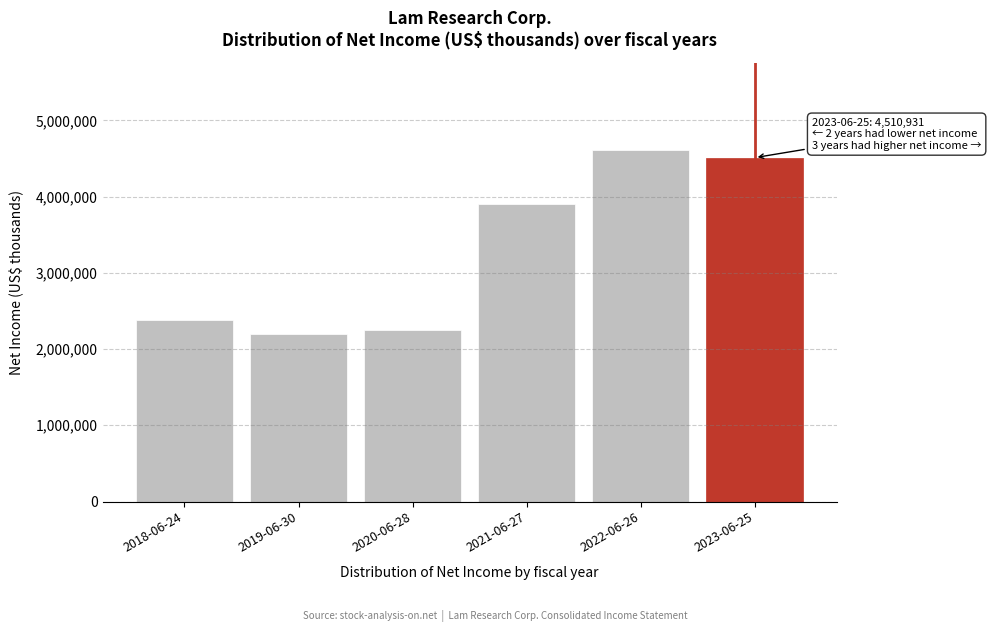

Reading left to right, extract all data points from this chart.

2380681	2191430	2251753	3908458	4605286	4510931